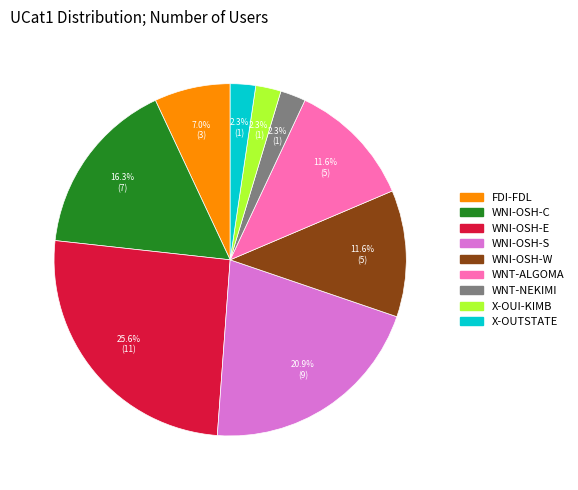

What is the ratio of the value at WNT-ALGOMA to the value at WNI-OSH-W?

1.0